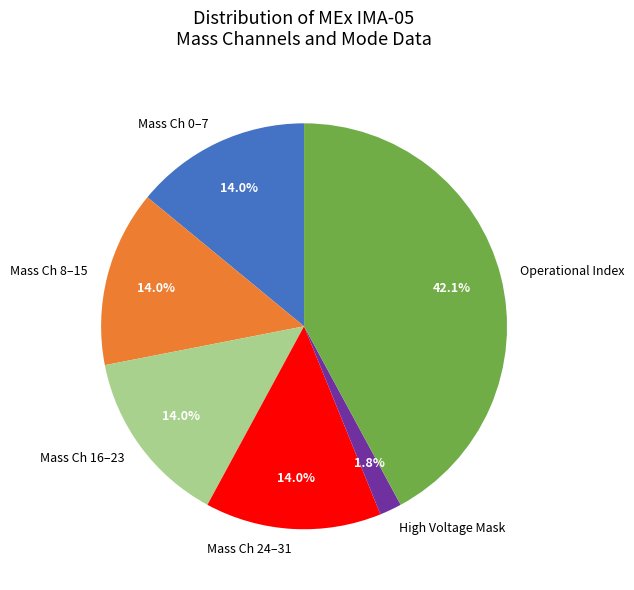

To the nearest percent, what is the difference between the largest and smallest slice percentages?

40%